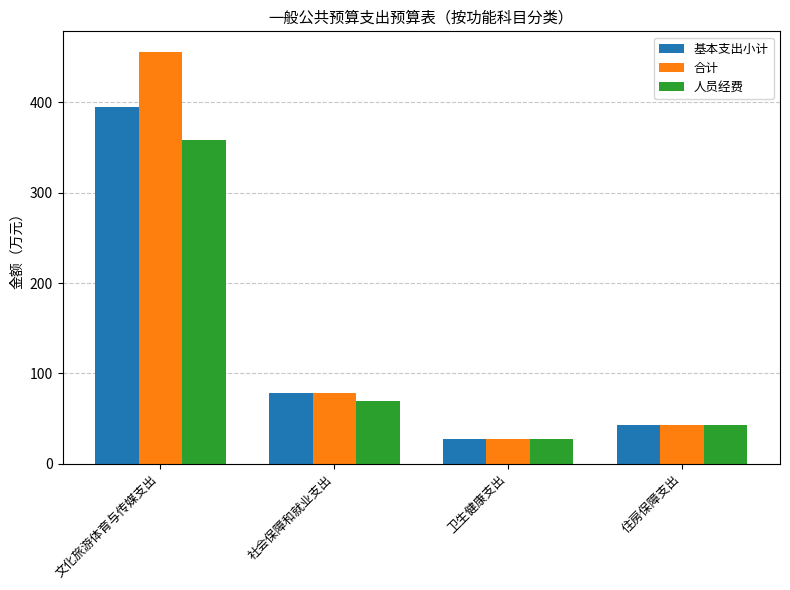

How many values in the 人员经费 series are below 69?

2